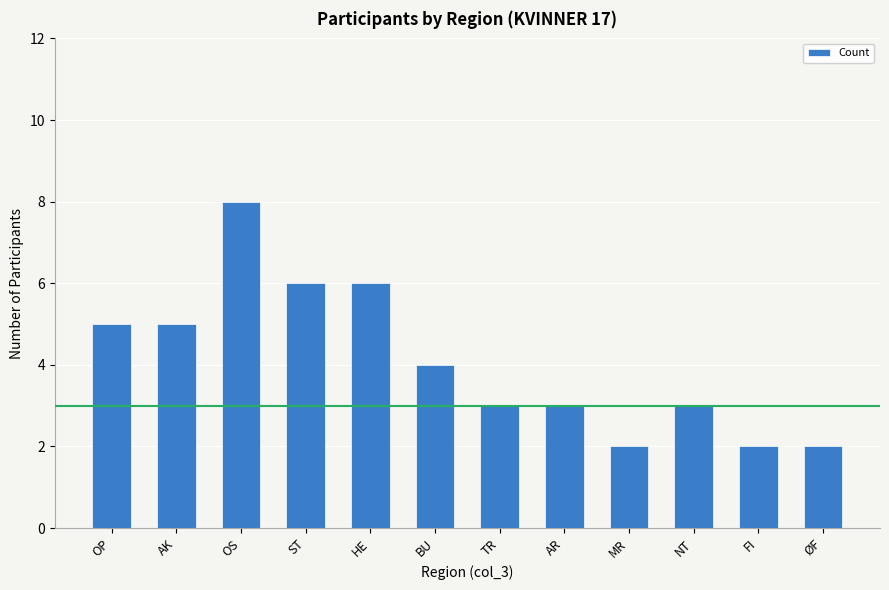

The chart shows a value of 4 at OS. True or false?

False